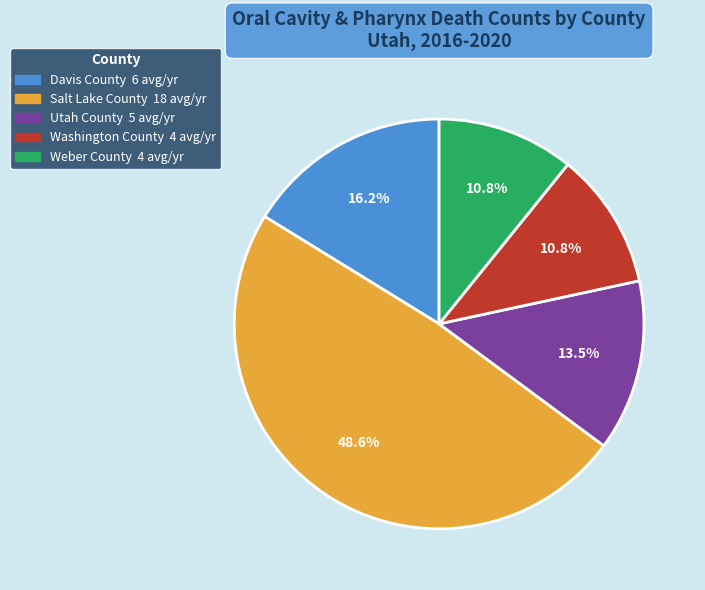

What percentage is NOT represented by Weber County?

89.2%